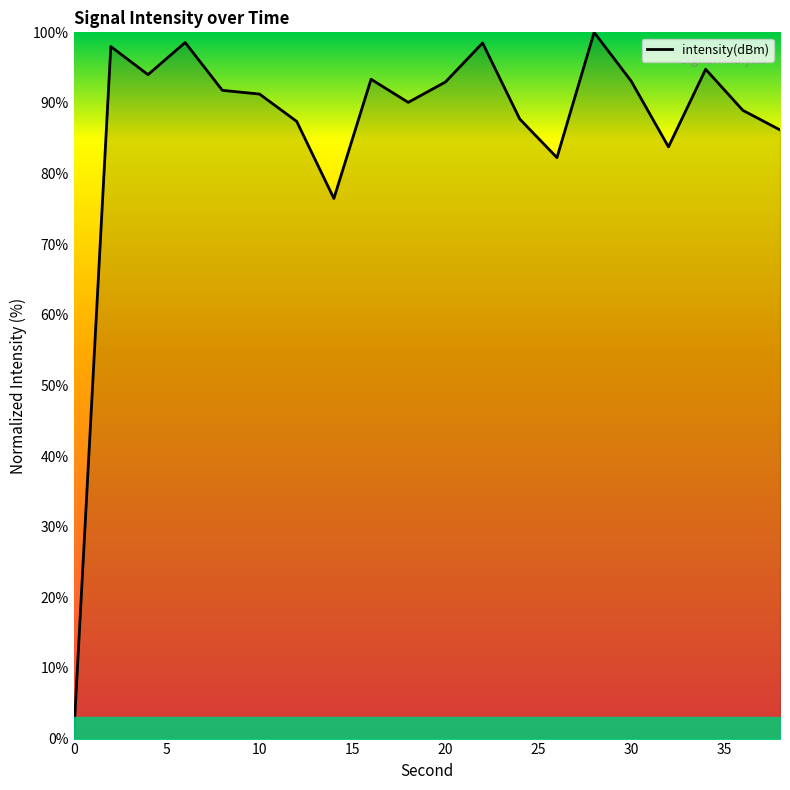

What is the difference between the maximum and minimum values?

100.0